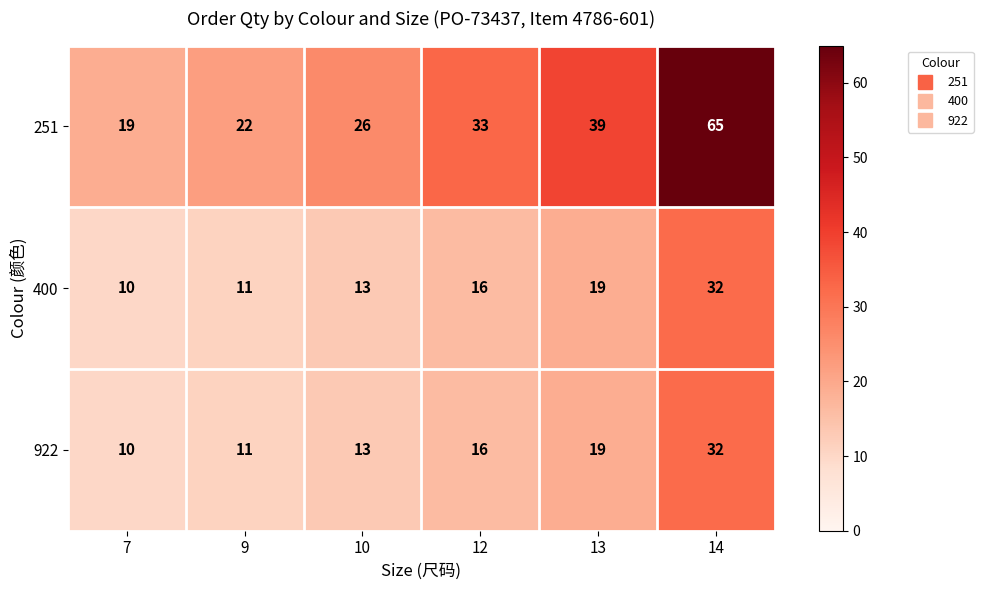

How many series are shown in this chart?

3